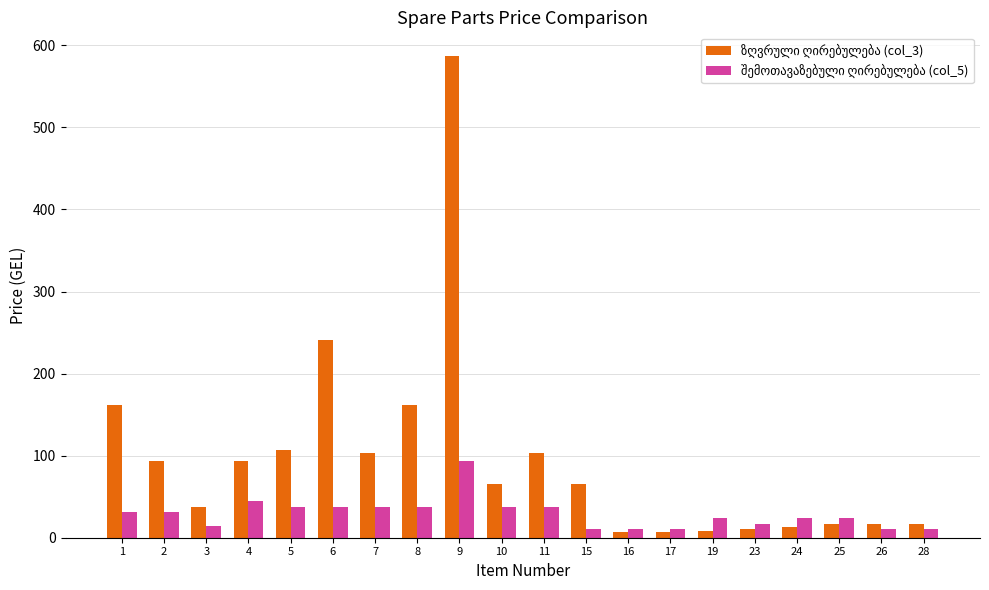

How many series are shown in this chart?

2